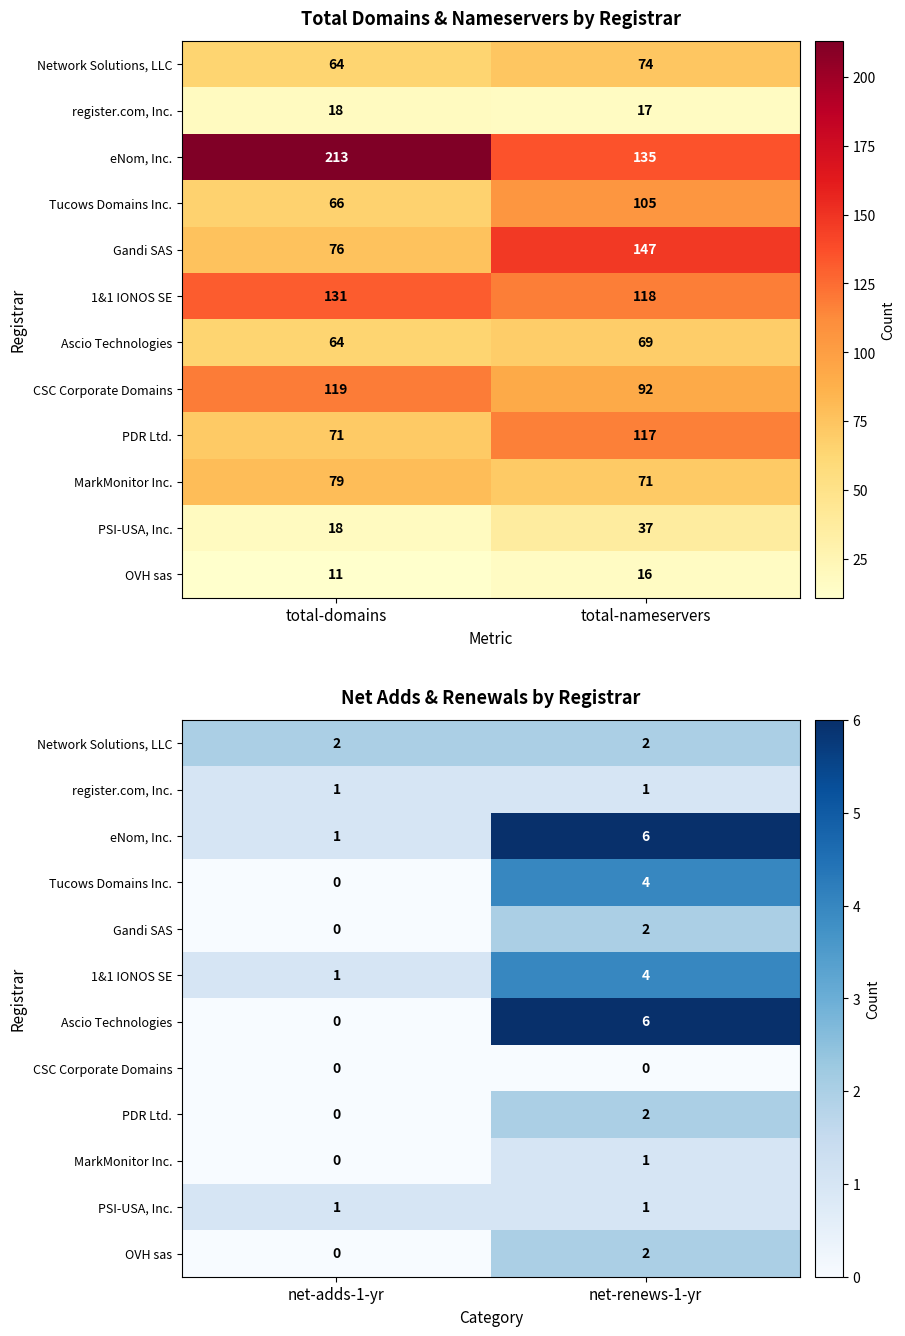

Which category has the highest value in the Gandi SAS series?

net-renews-1-yr